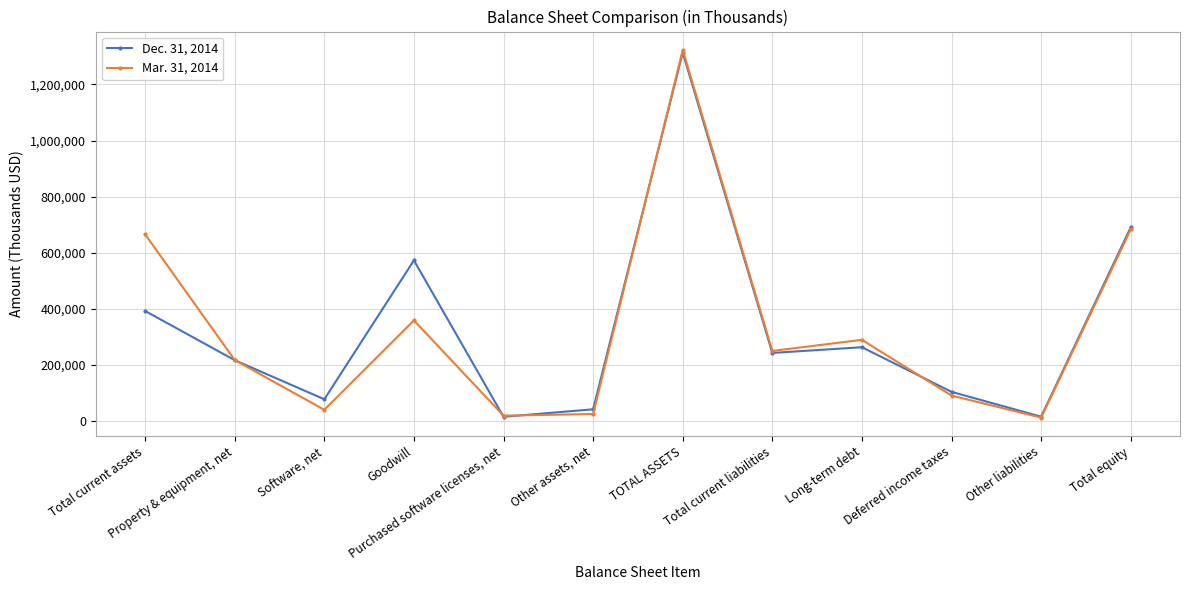

What is the value of the Mar. 31, 2014 point at the 7th from the left?

1323301